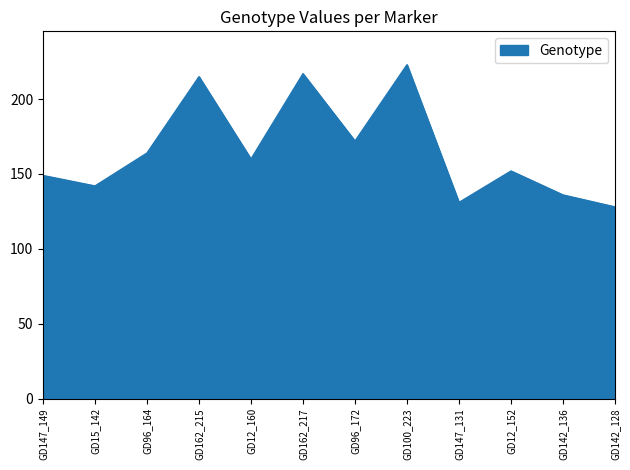

Which has a higher value, GD12_160 or GD147_149?

GD12_160